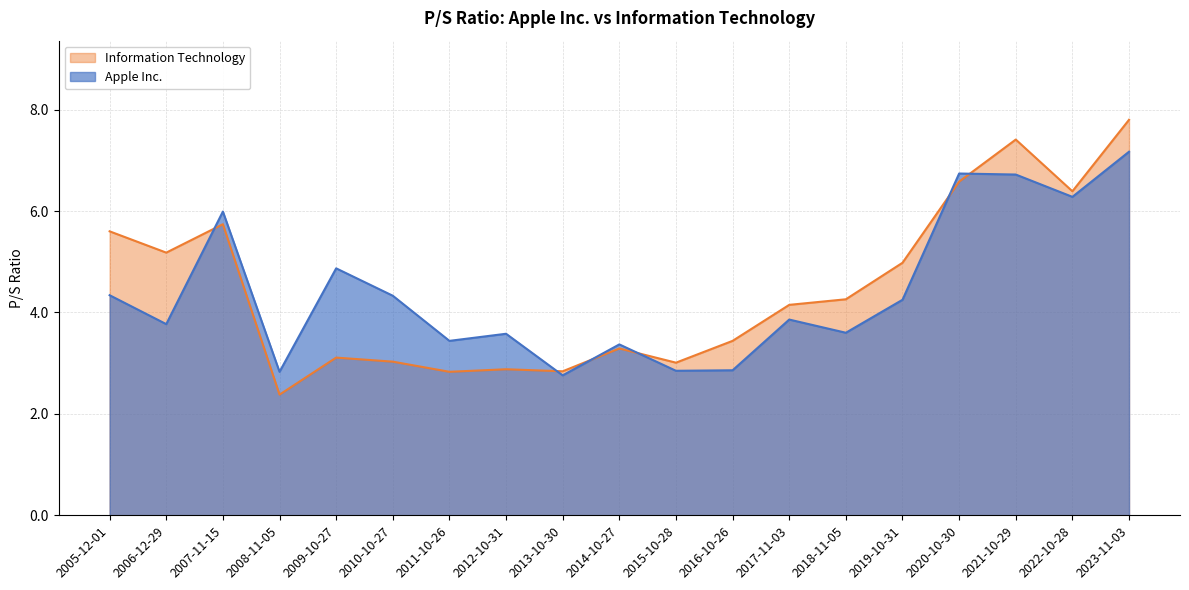

At which category does Apple Inc. reach its first local valley?

2006-12-29